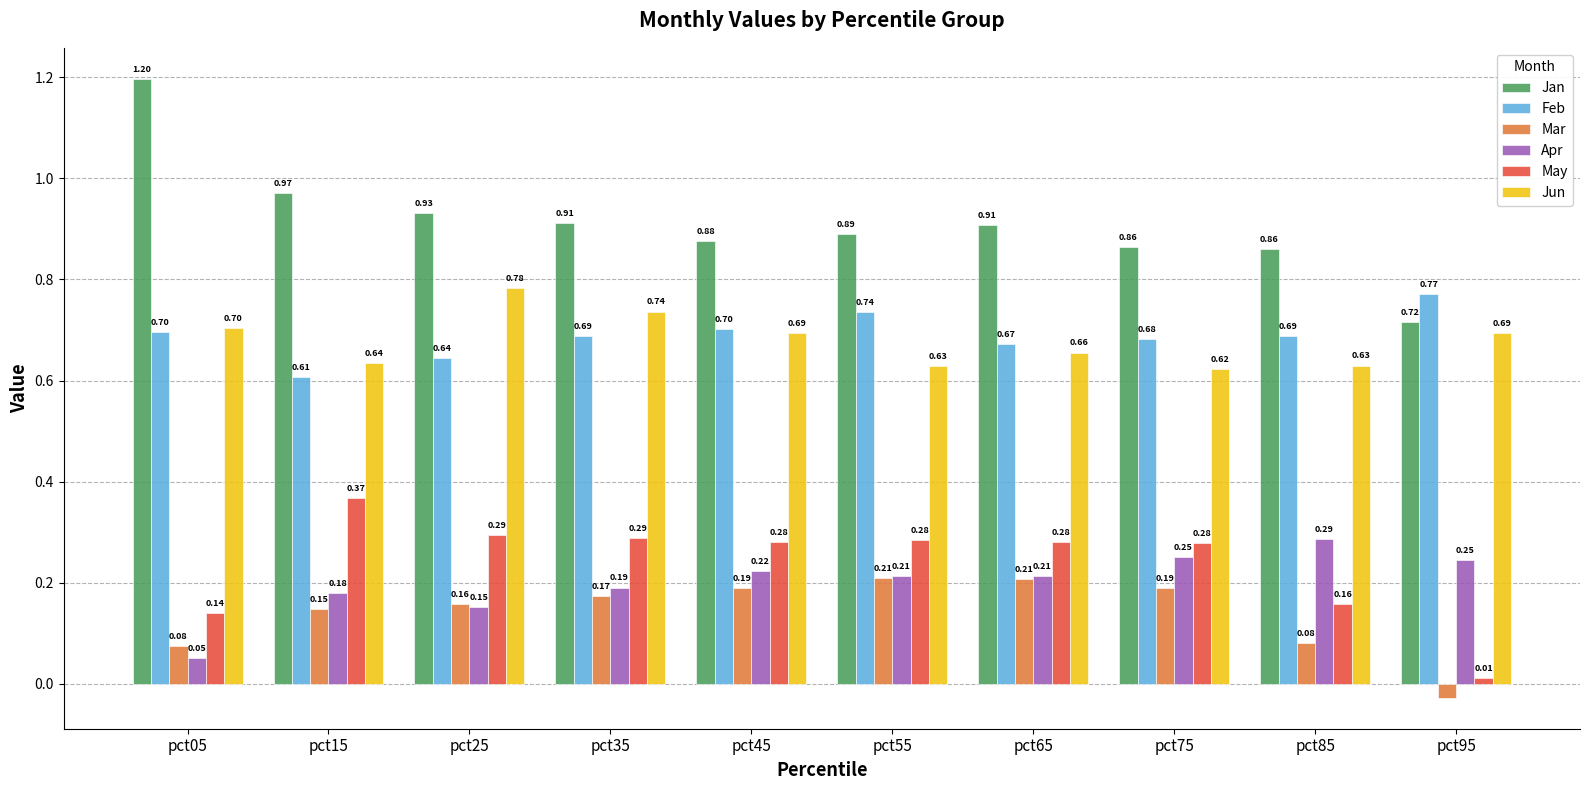

What is the sum of all Apr values?

2.0